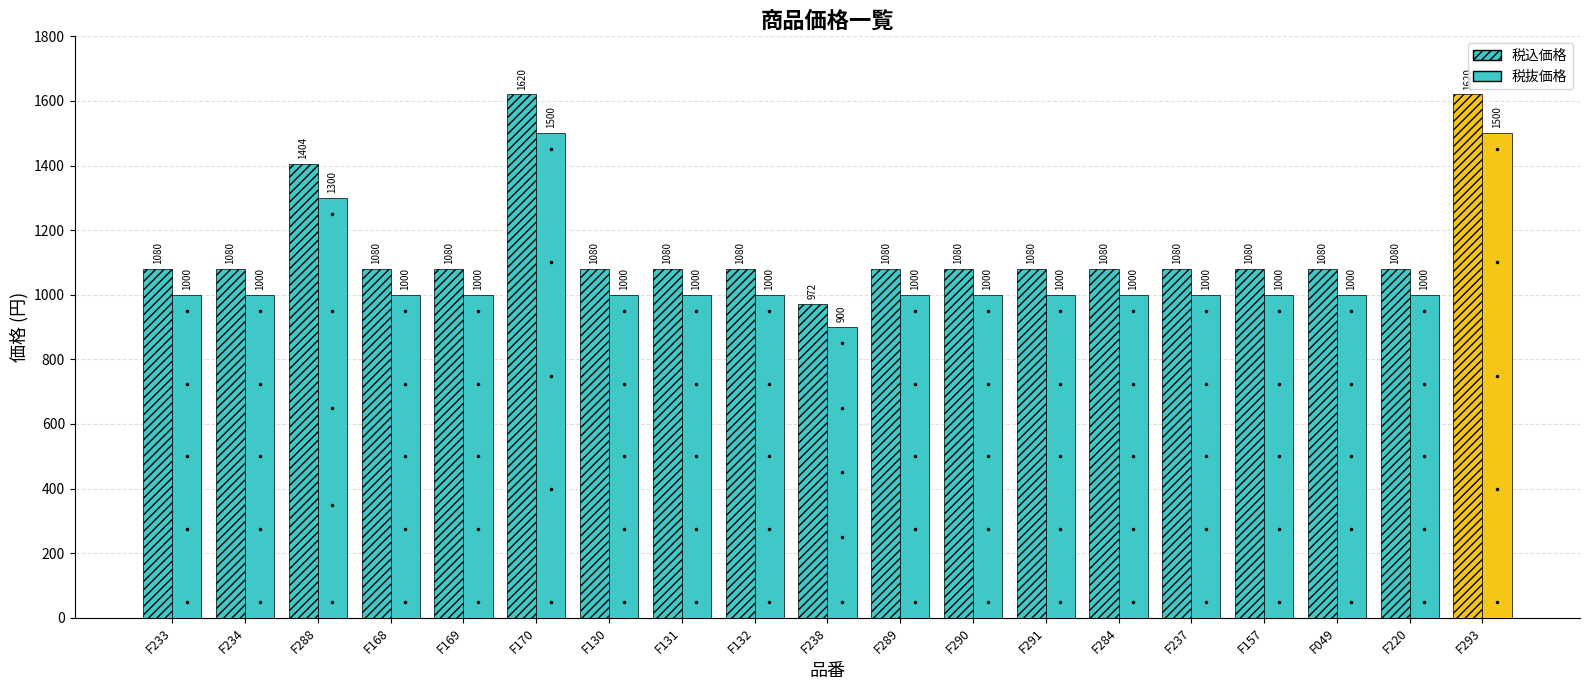

List the series in order of their overall mean, highest first.

税込価格, 税抜価格